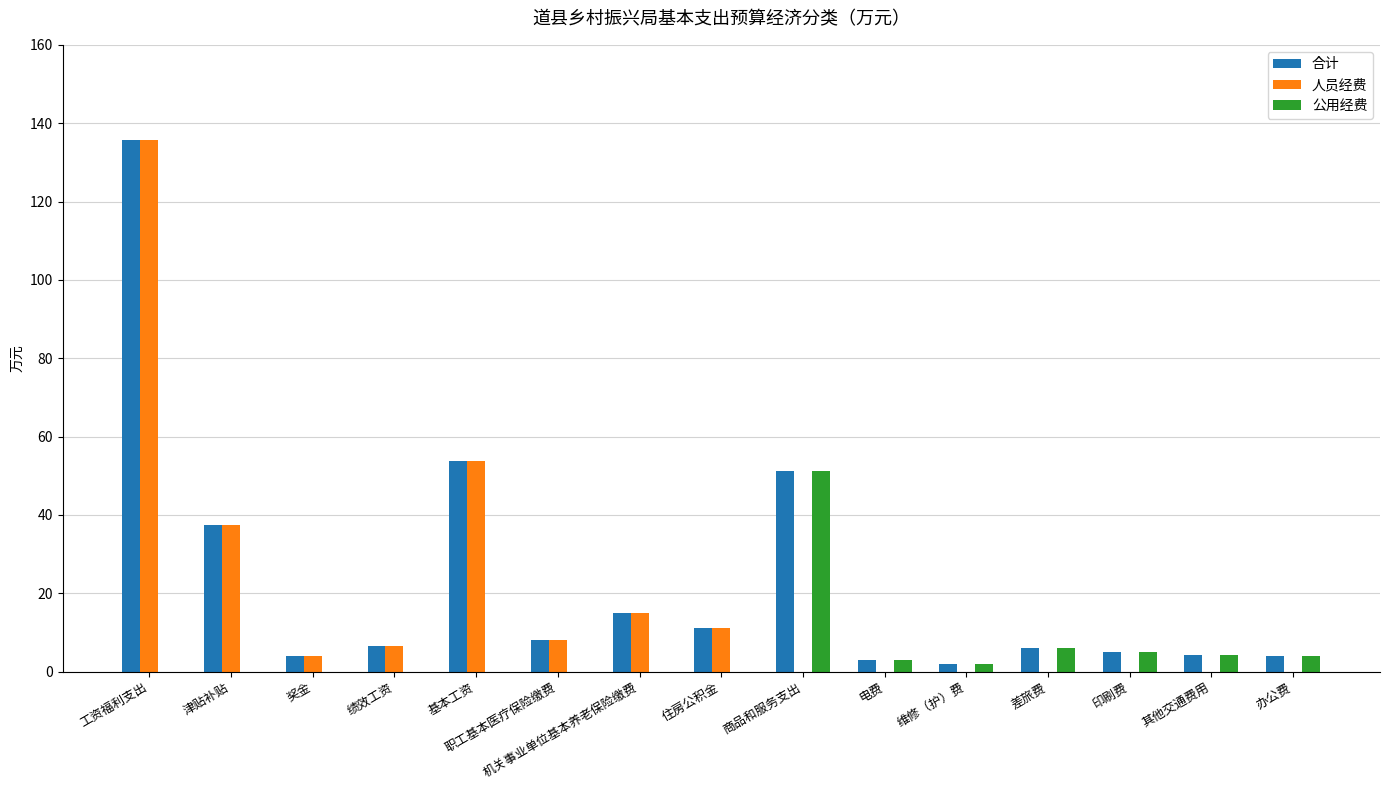

What is the sum of the 人员经费 values at 津贴补贴 and 奖金?

41.5